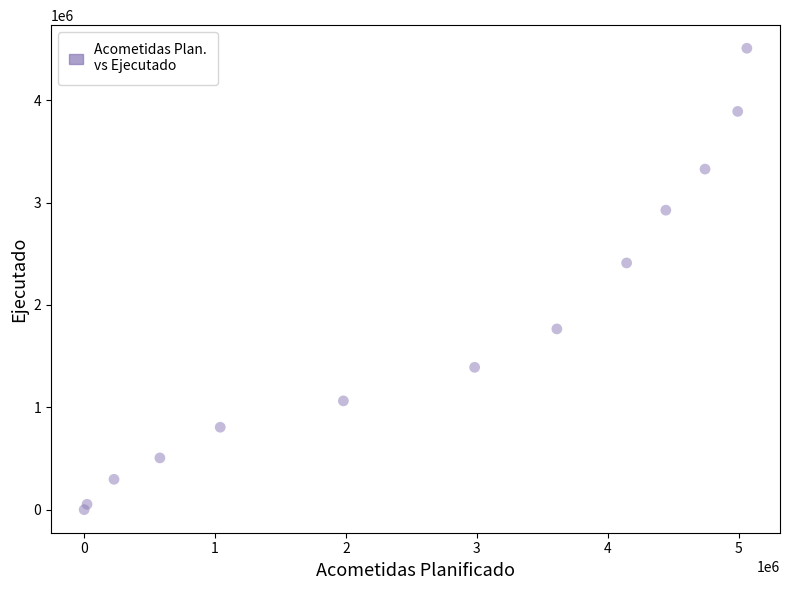

What Y value in the scatter plot is closest to 2254387?

2410651.1